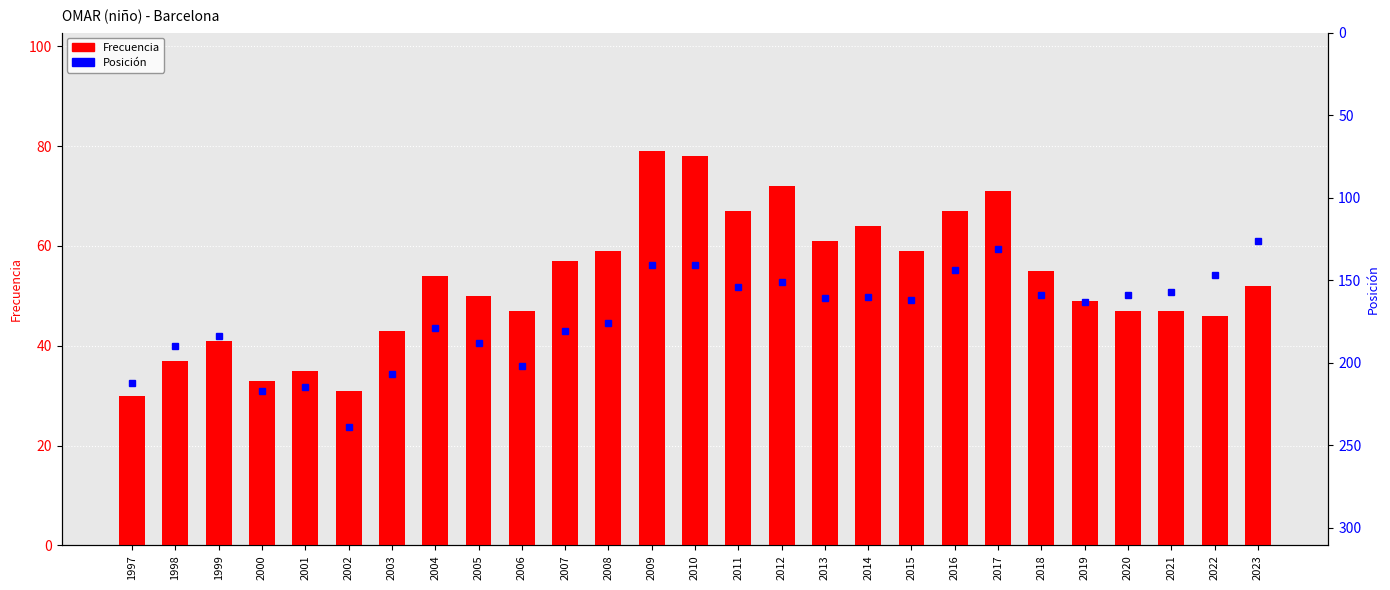

Which category has the lowest value across all series?

1997